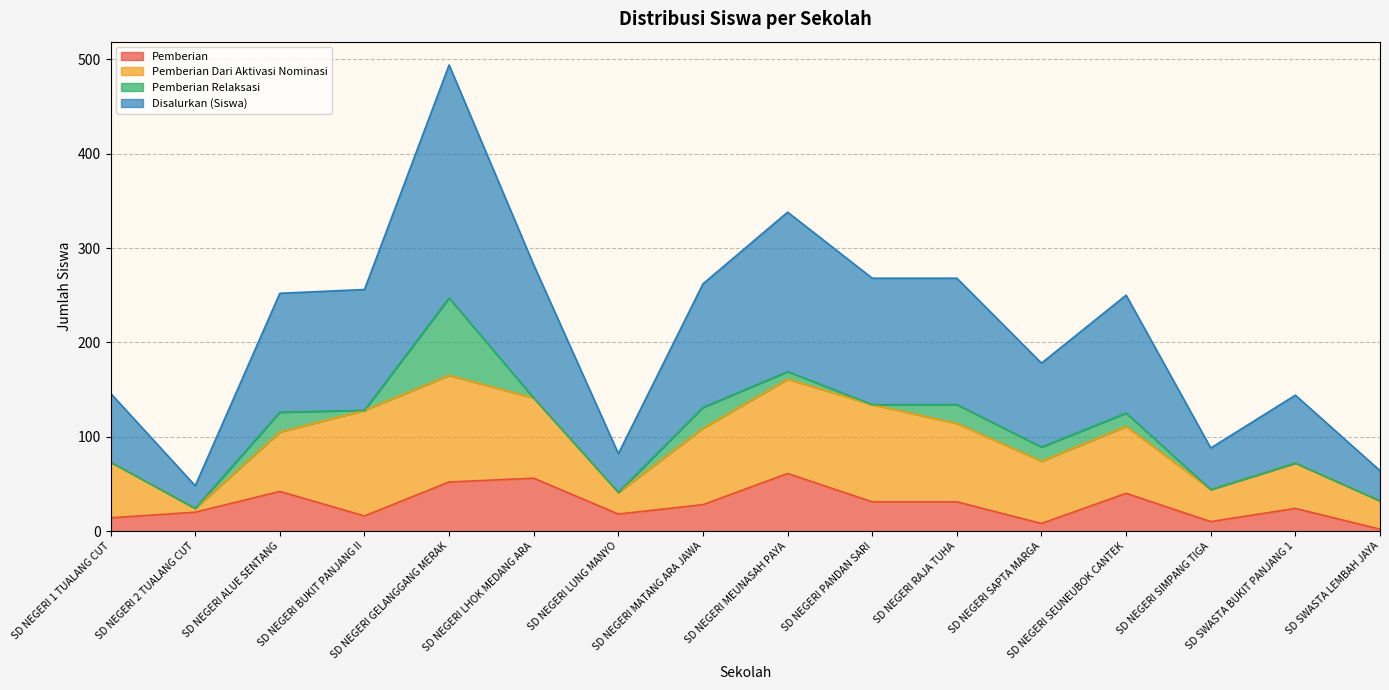

How many lines are shown in the chart?

4